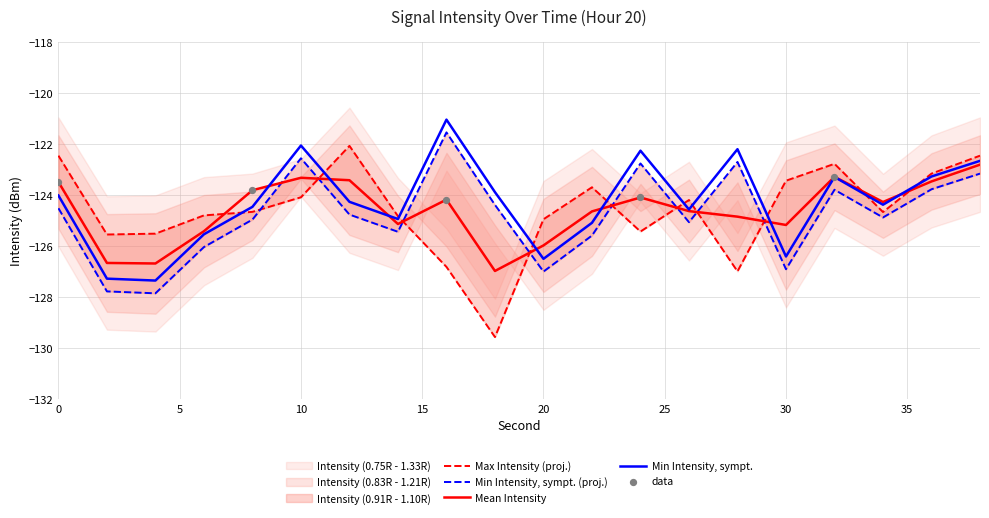

The value of Min Intensity, sympt. at 10 is -48.8. True or false?

False